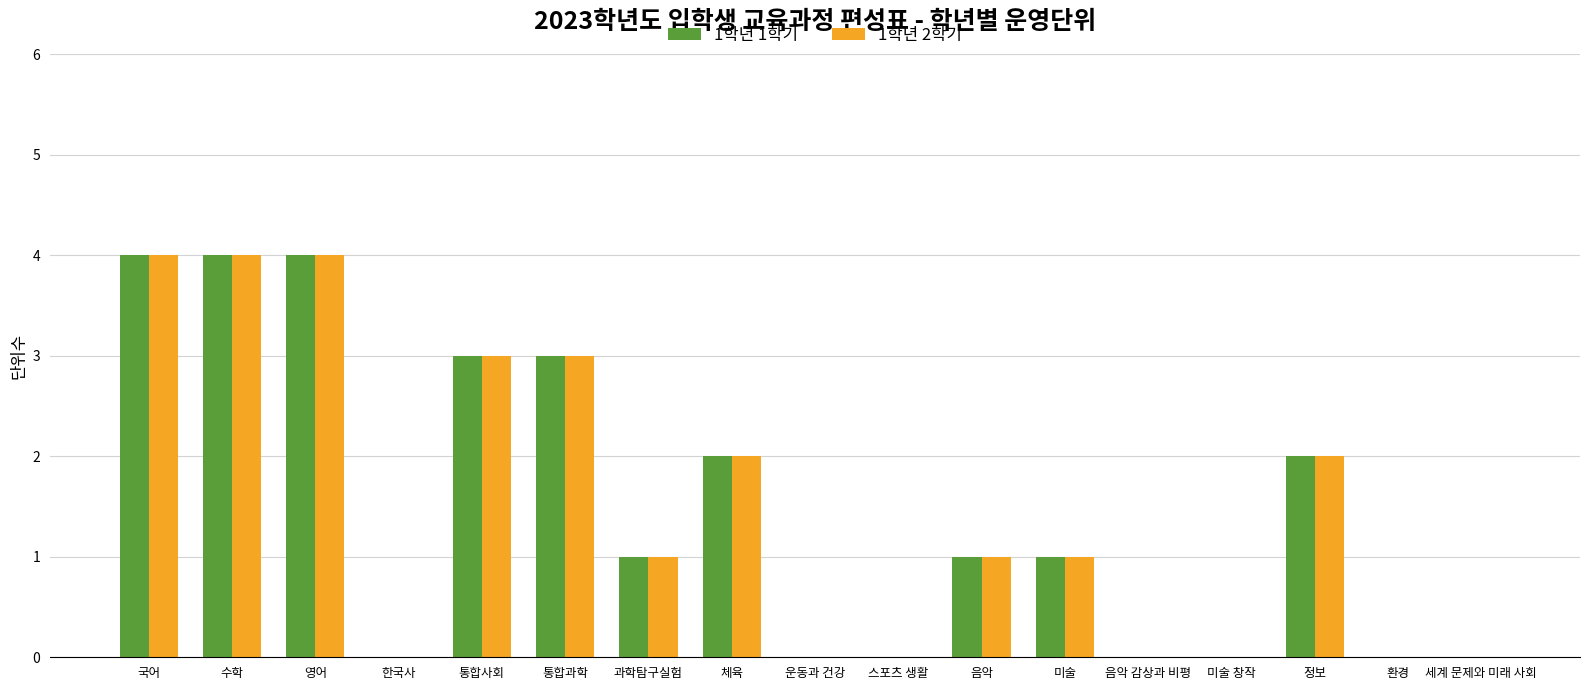

How many groups of bars are there?

17